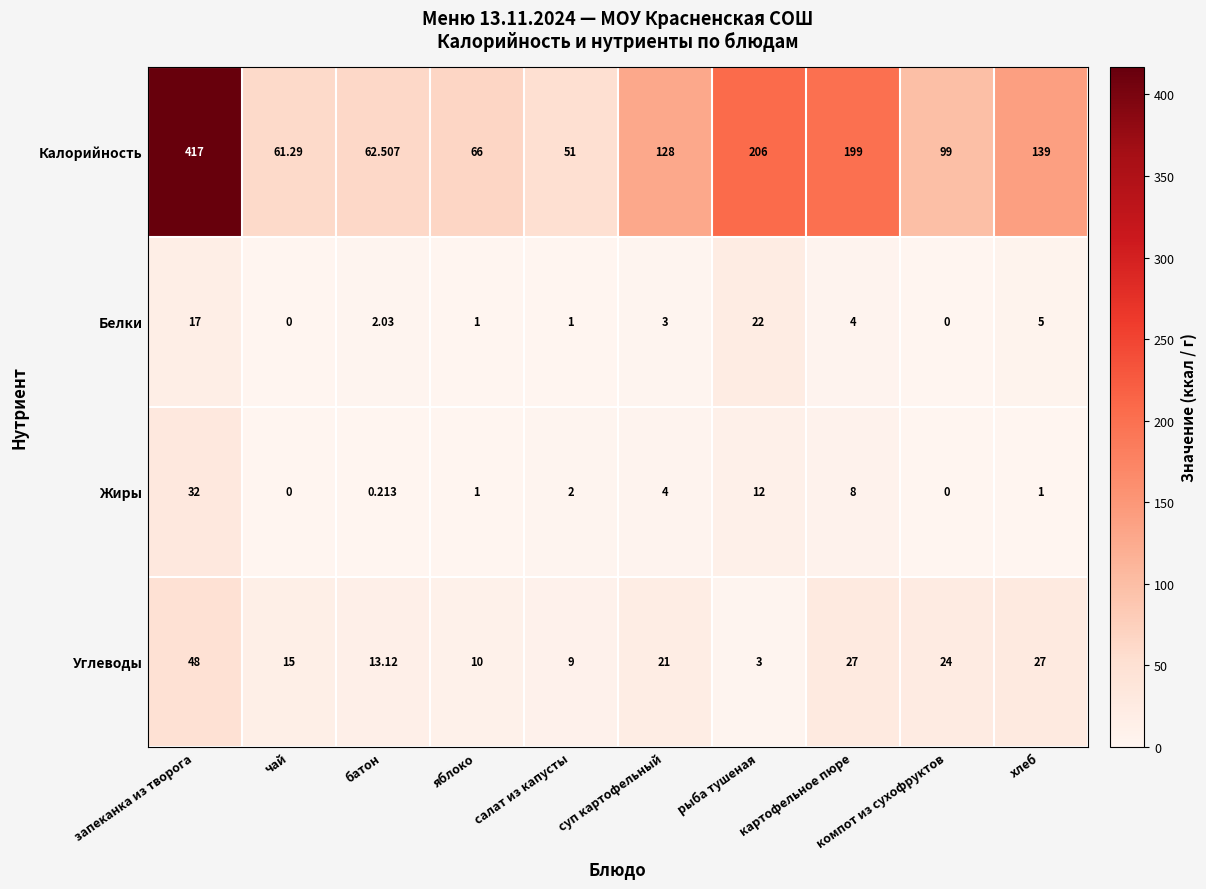

What is the greatest value displayed?

417.0